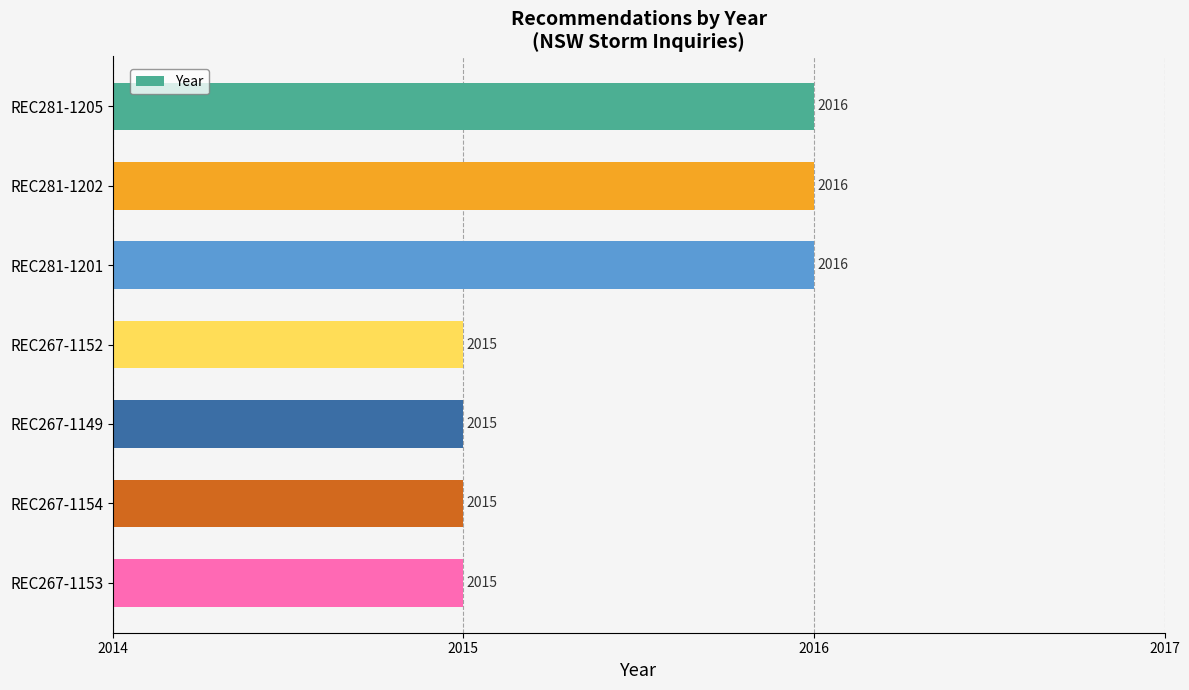

What is the greatest value displayed?

2016